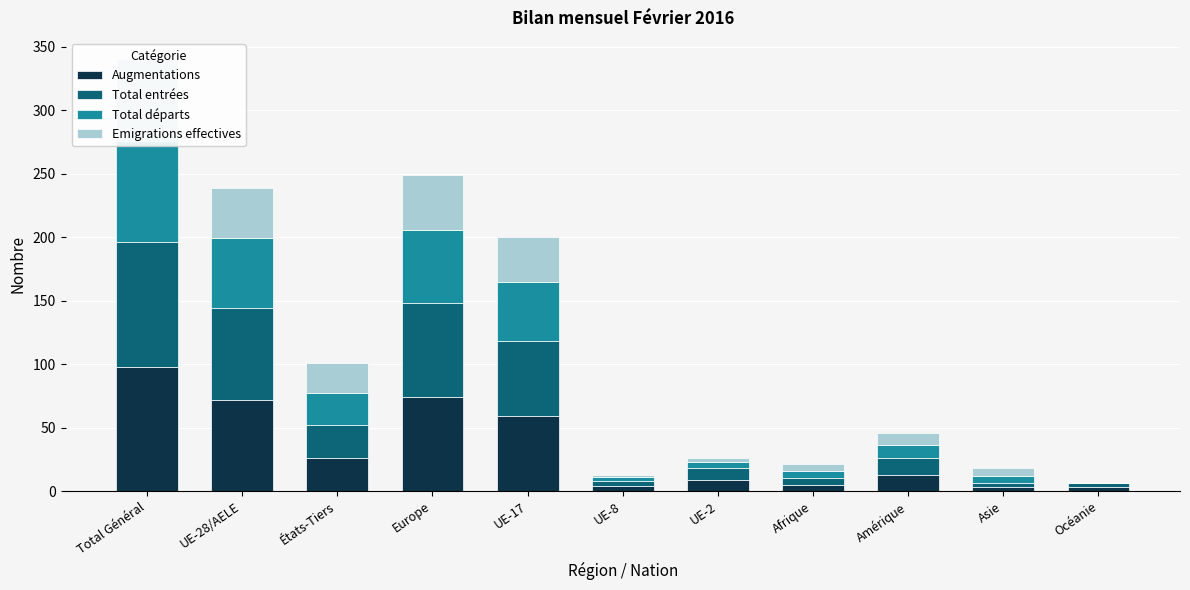

What are all the series names shown in the legend?

Augmentations, Total entrées, Total départs, Emigrations effectives